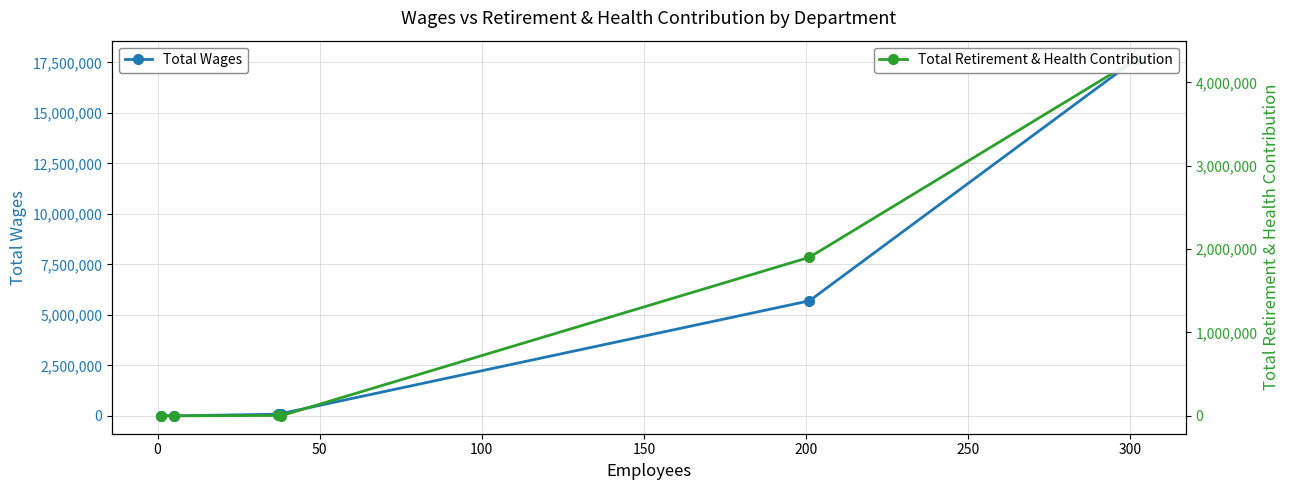

True or false: Total Wages has more than 2 interior local peaks.

False